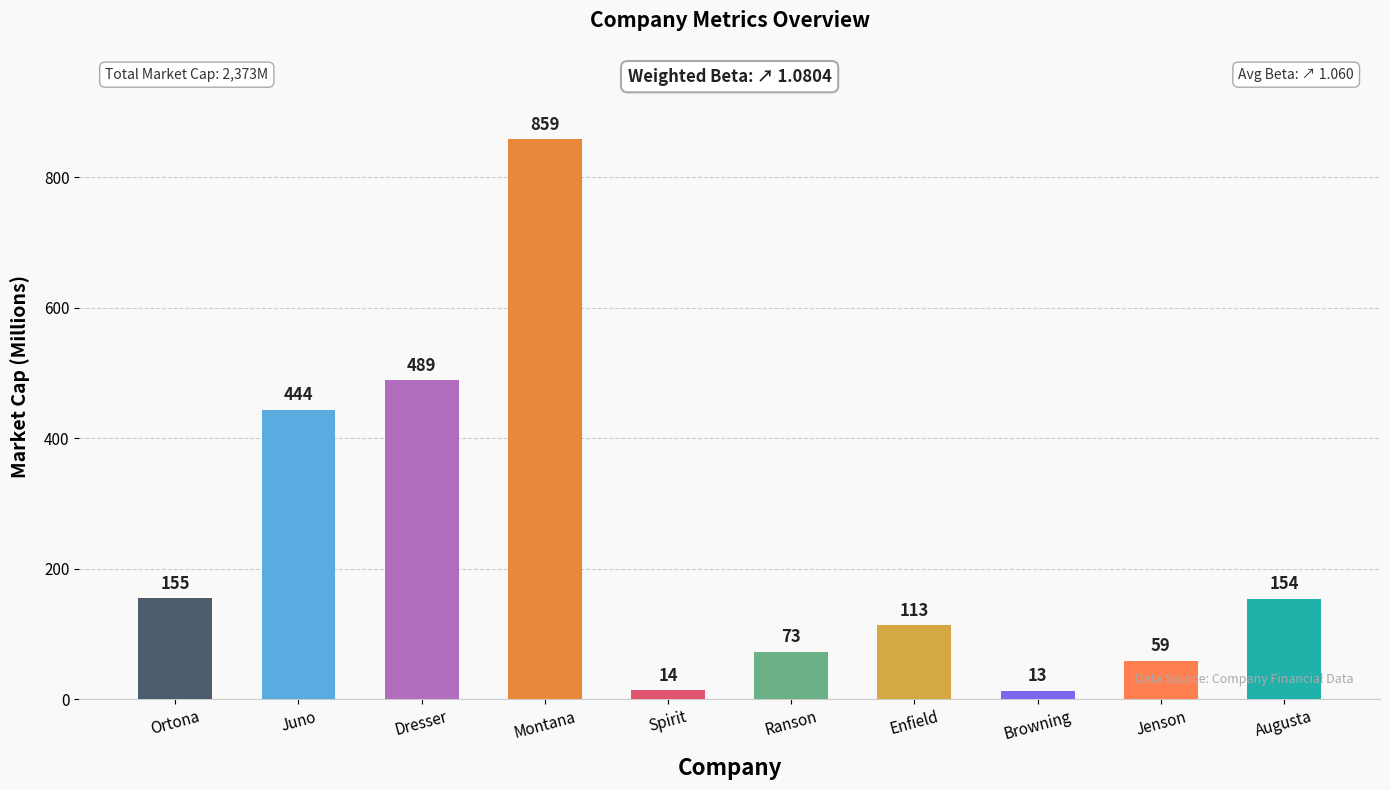

What is the maximum value shown in the chart?

859